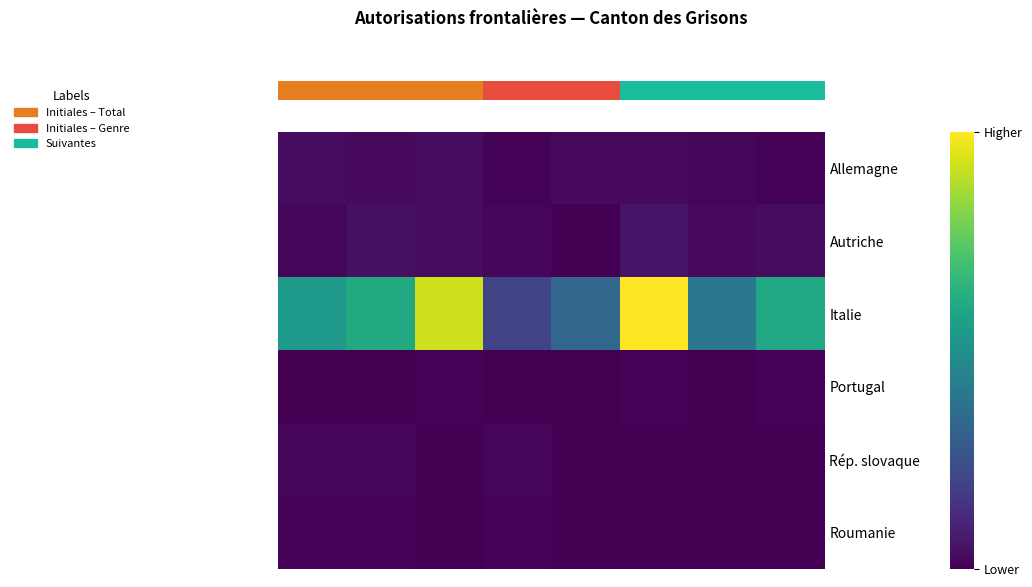

What is the difference between the highest and lowest values at Suiv
Total?

127